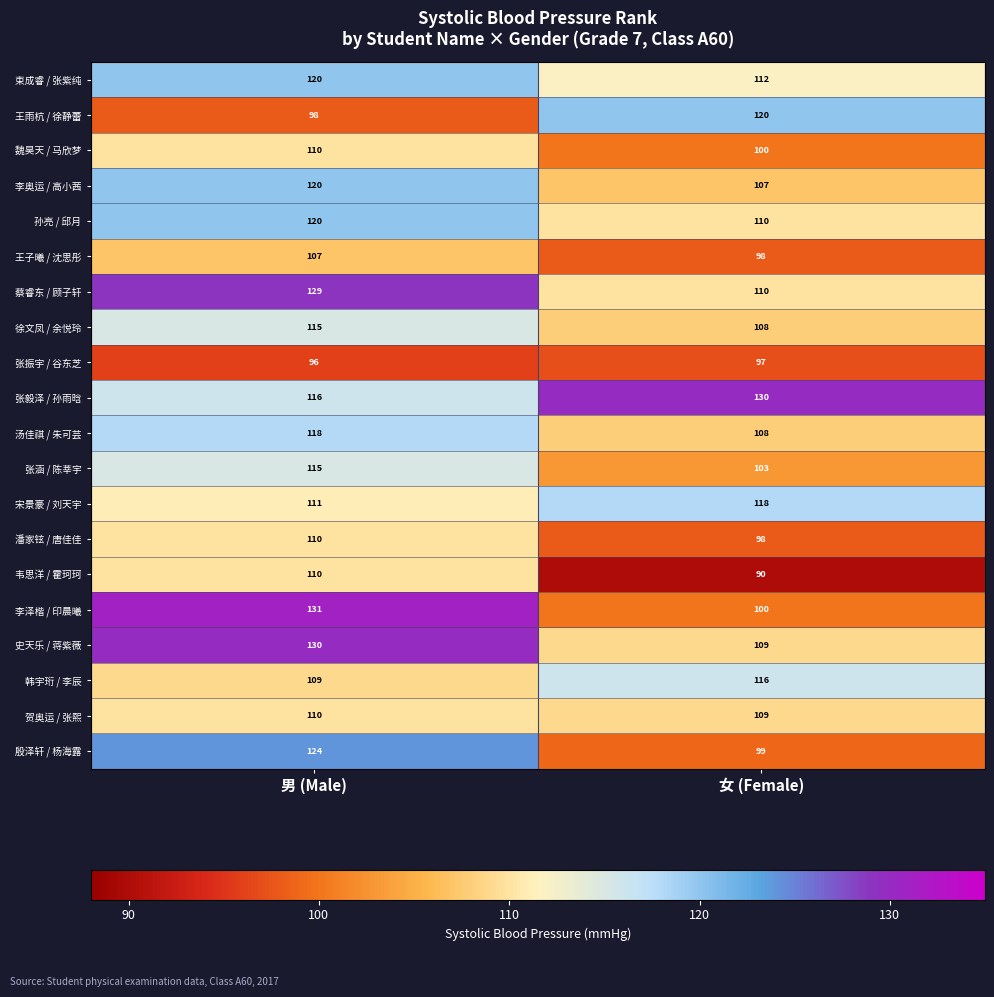

The 蔡睿东 / 顾子轩 series shows 188 at 女 (Female). True or false?

False